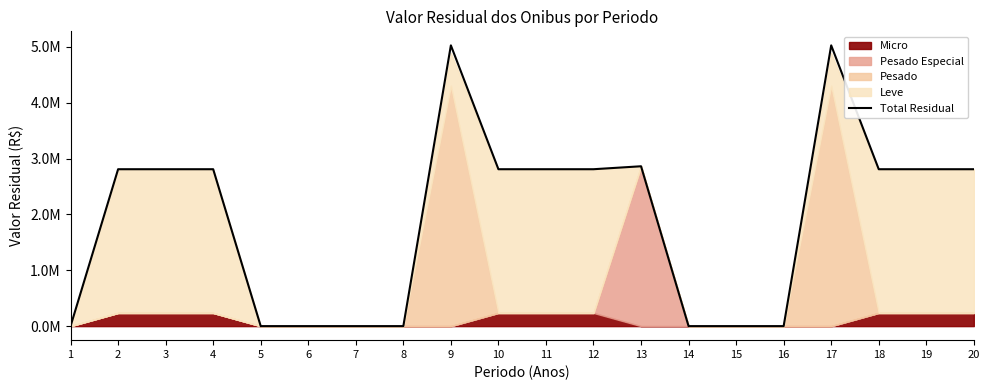

List the labels in order of value, largest first.

9, 17, 13, 2, 3, 4, 10, 11, 12, 18, 19, 20, 1, 5, 6, 7, 8, 14, 15, 16